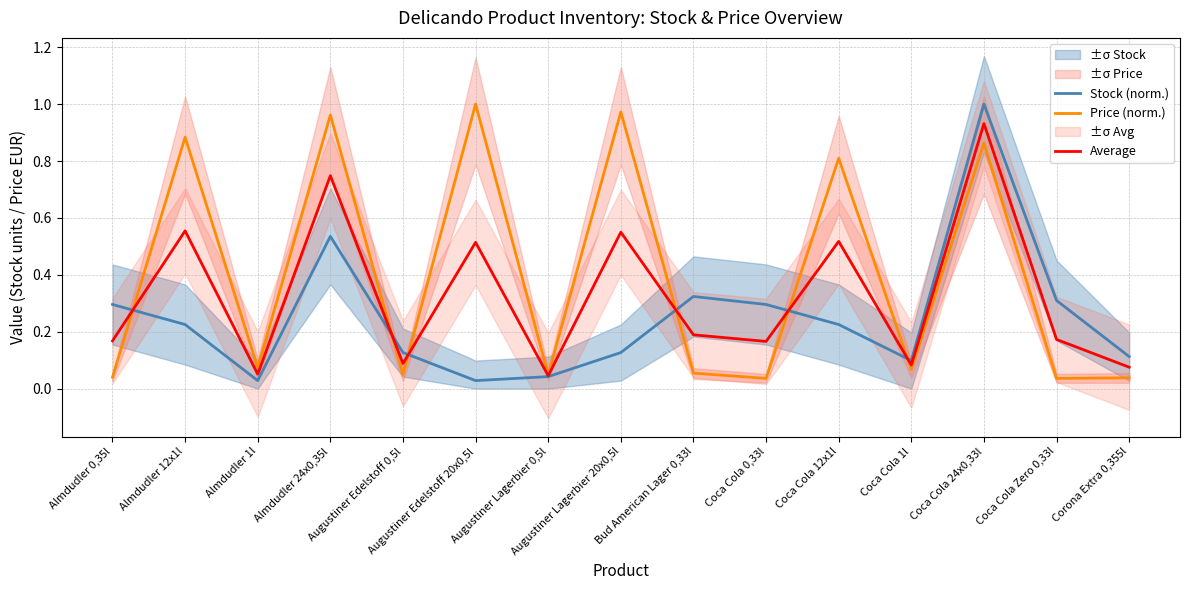

What is the approximate value of Price (norm.) at Augustiner Lagerbier 20x0,5l?

1.0